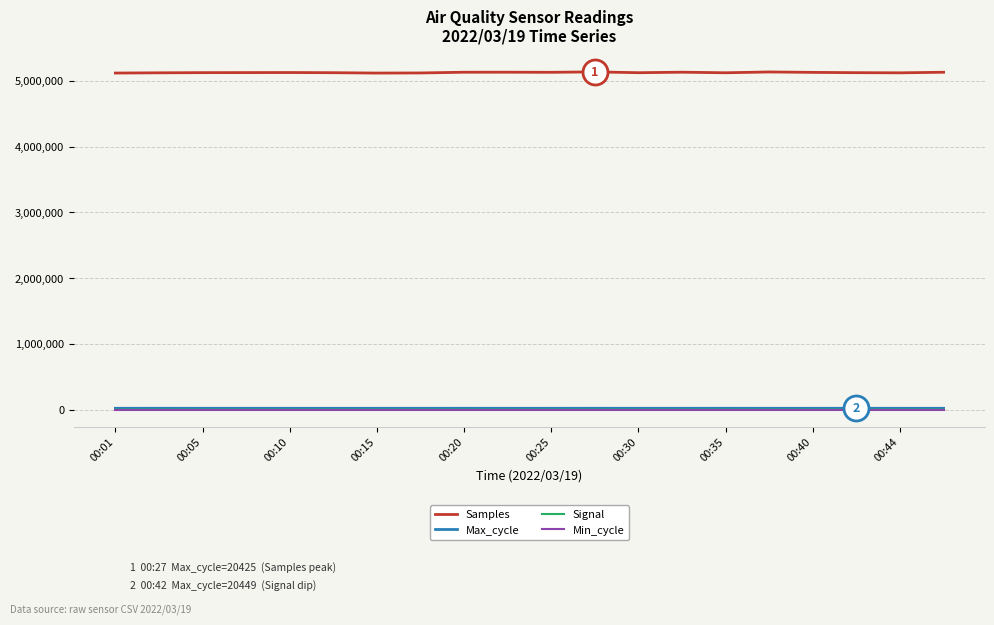

What is the lowest value of the Samples series?

5116614